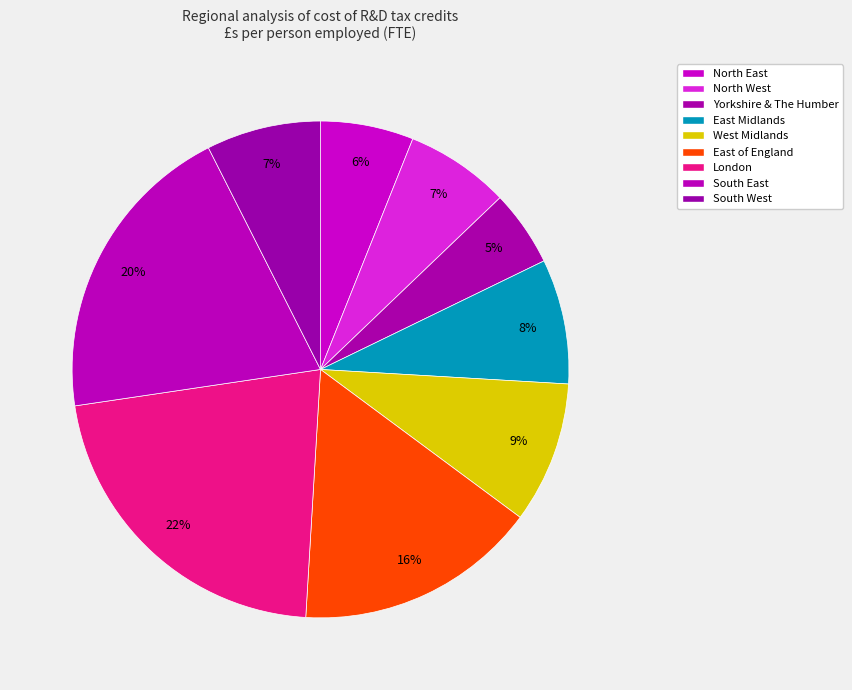

What portion of the pie excludes South East?

80.1%